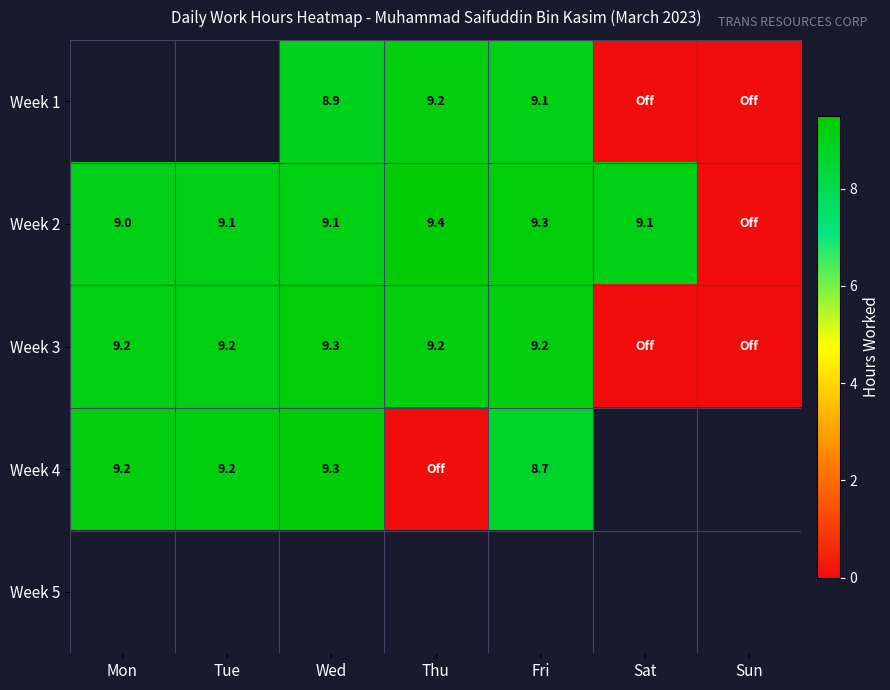

Rank the series at Thu from lowest to highest value.

Week 4, Week 1, Week 3, Week 2, Week 5